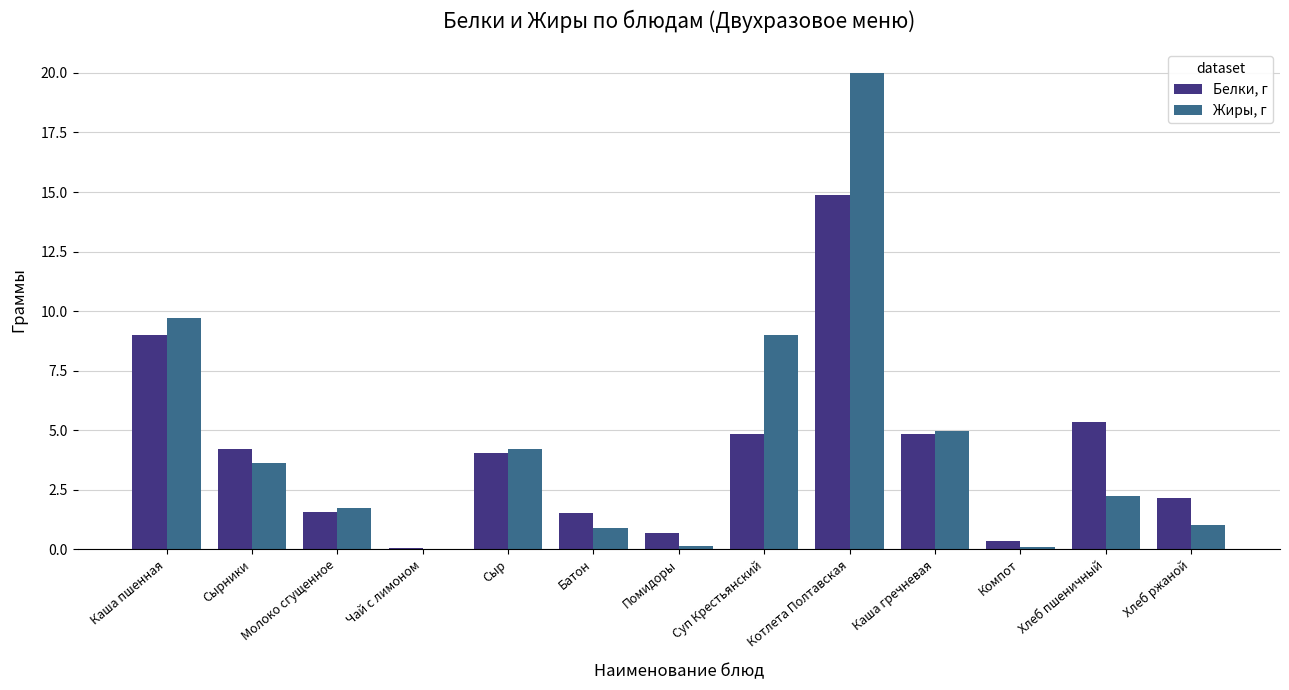

What is the highest value of the Белки, г series?

14.9